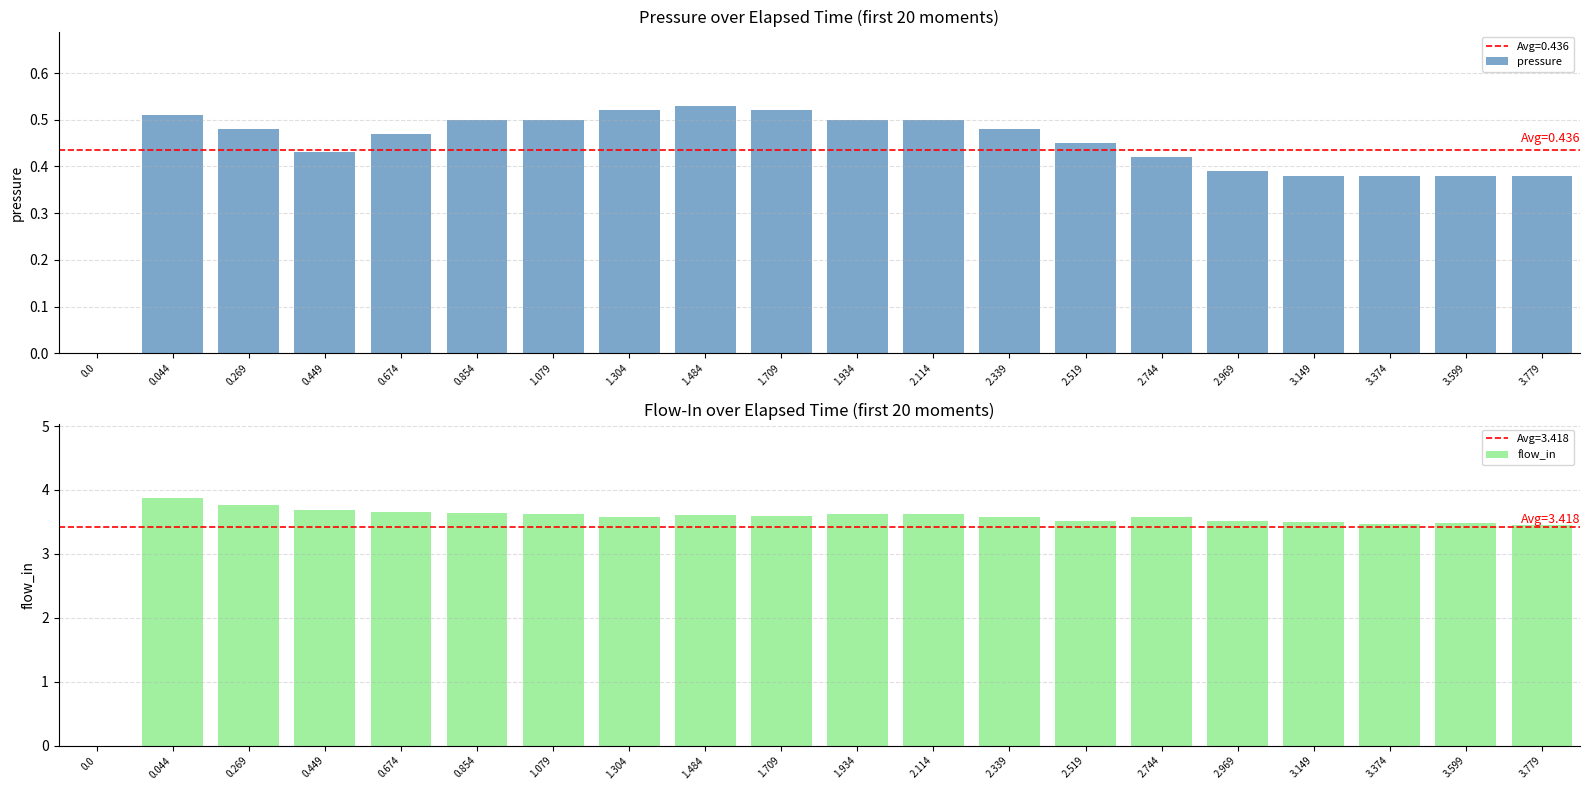

Count the number of categories in the chart.

20